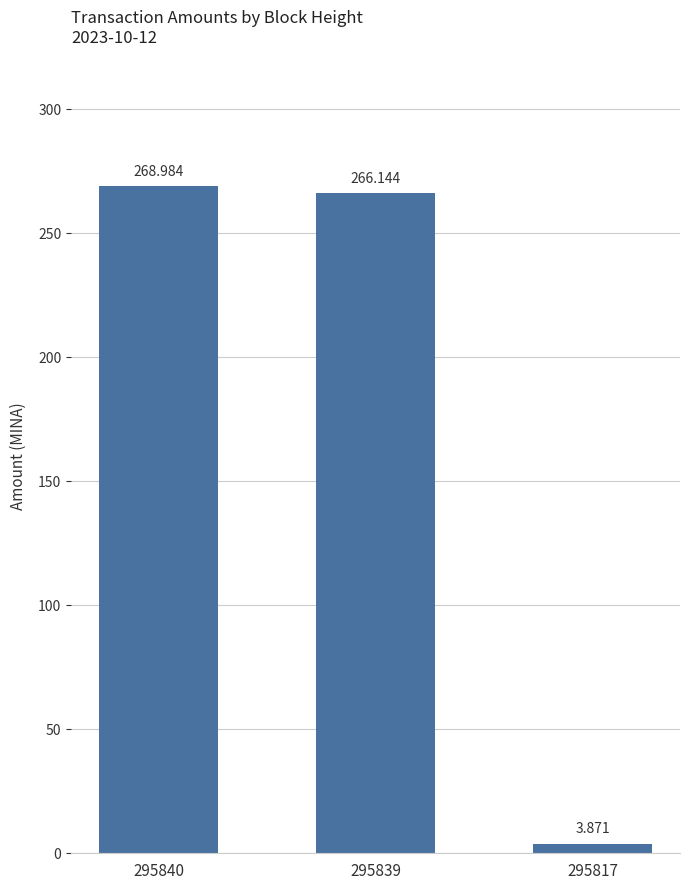

Rank the categories by value from lowest to highest.

295817, 295839, 295840